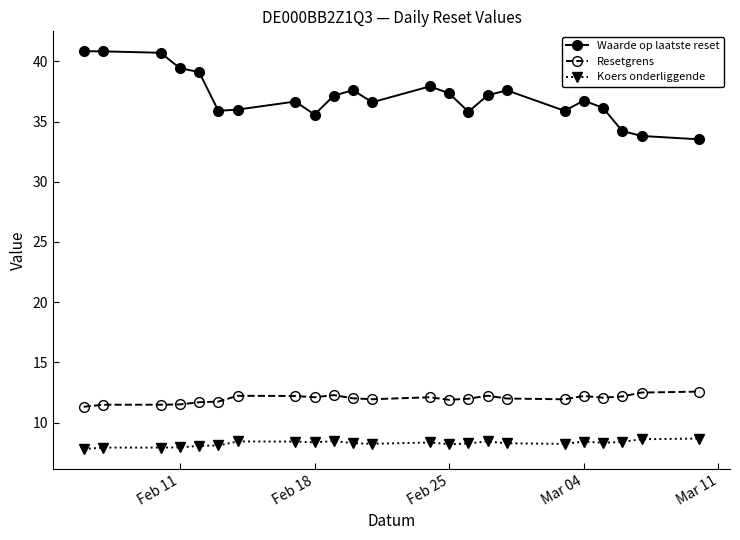

Which series has the largest total across all categories?

Waarde op laatste reset